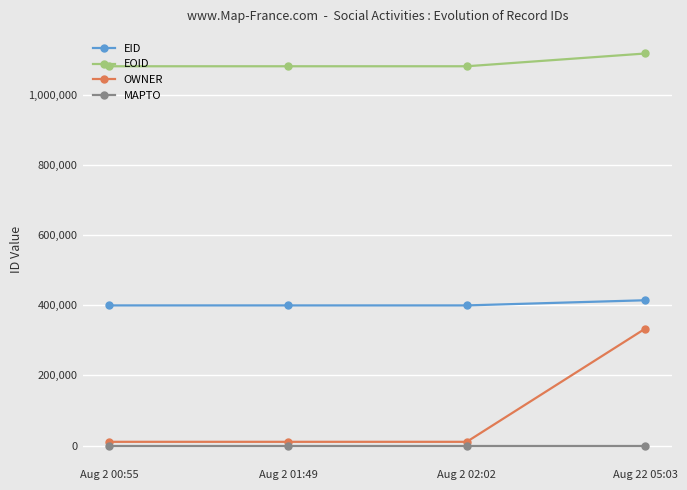

What is the maximum value for EOID?

1116953